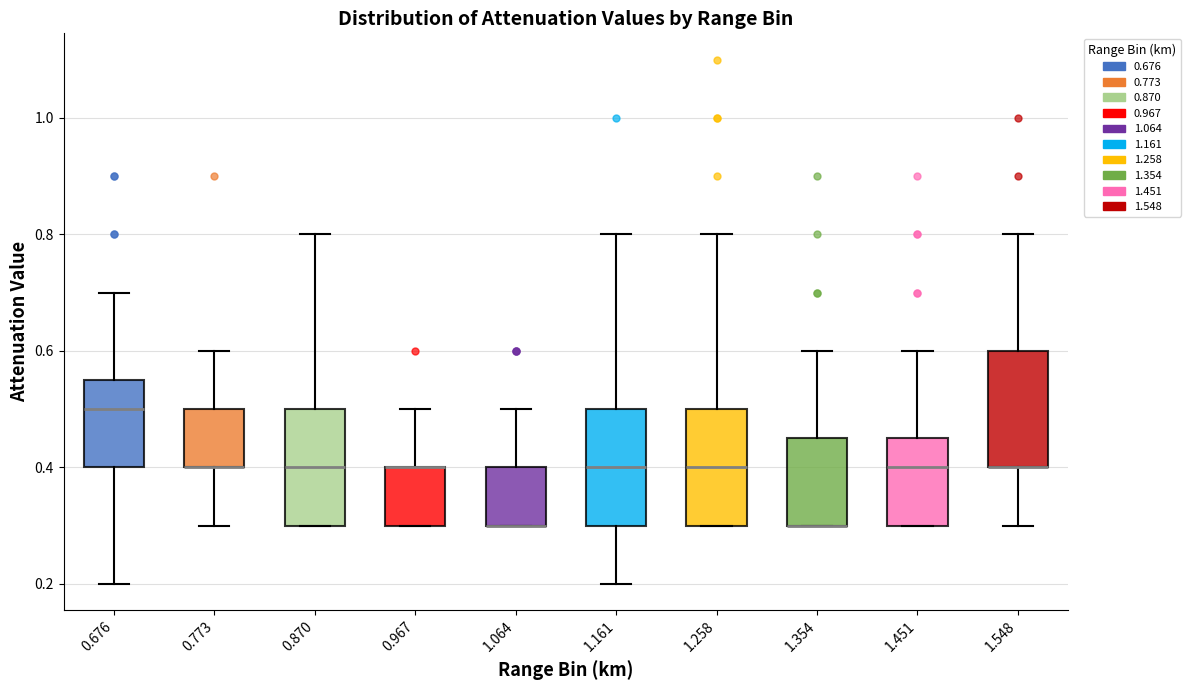

Reading left to right, transcribe this box plot: for each box, give where its median line is, the range the box spans, and where its two whiskers end, as read against the y-axis. The values are not printed on the chart, so give them approximately, as read against the axis.

0.676: median 0.50, box 0.40 to 0.56, whiskers 0.20 to 0.70
0.773: median 0.40 (drawn on the box's lower edge), box 0.40 to 0.50, whiskers 0.30 to 0.60
0.870: median 0.40, box 0.30 to 0.50, whiskers 0.30 to 0.80
0.967: median 0.40 (drawn on the box's upper edge), box 0.30 to 0.40, whiskers 0.30 to 0.50
1.064: median 0.30 (drawn on the box's lower edge), box 0.30 to 0.40, whiskers 0.30 to 0.50
1.161: median 0.40, box 0.30 to 0.50, whiskers 0.20 to 0.80
1.258: median 0.40, box 0.30 to 0.50, whiskers 0.30 to 0.80
1.354: median 0.30 (drawn on the box's lower edge), box 0.30 to 0.46, whiskers 0.30 to 0.60
1.451: median 0.40, box 0.30 to 0.46, whiskers 0.30 to 0.60
1.548: median 0.40 (drawn on the box's lower edge), box 0.40 to 0.60, whiskers 0.30 to 0.80